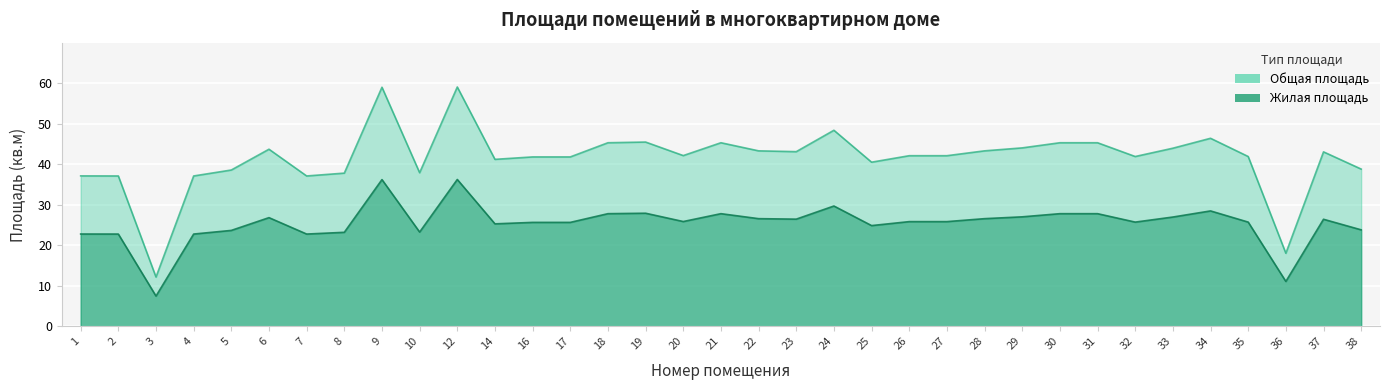

The Жилая площадь series shows 15.0 at 34. True or false?

False